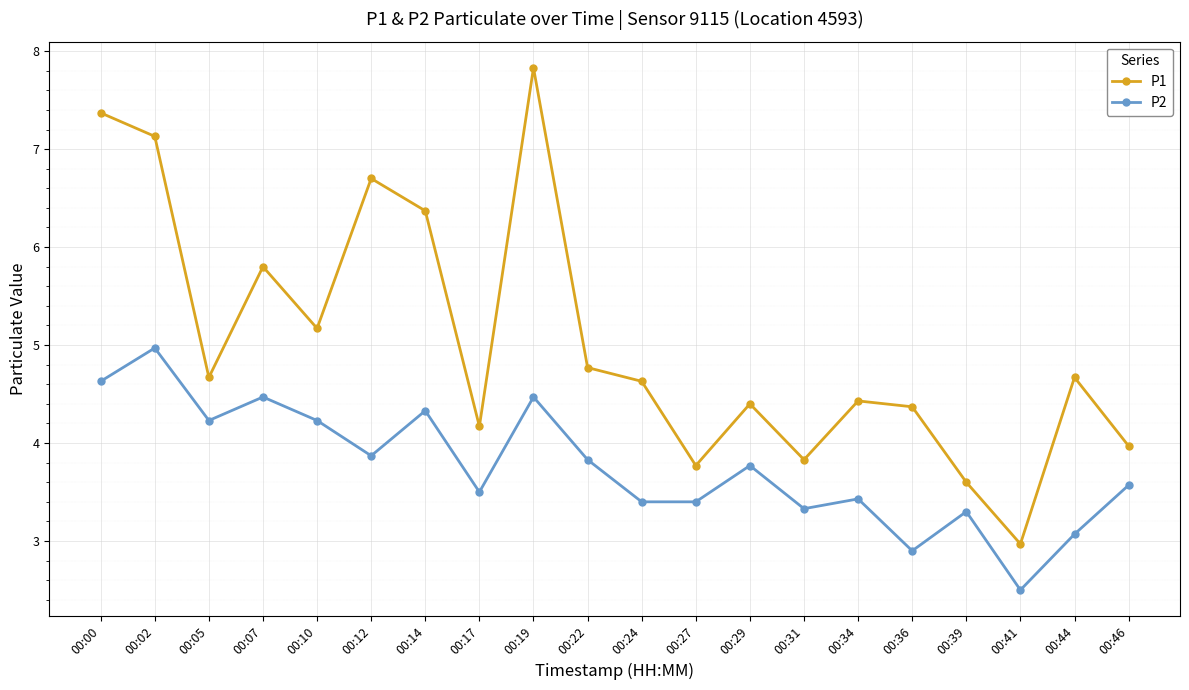

How many interior local peaks does the P2 series have?

7